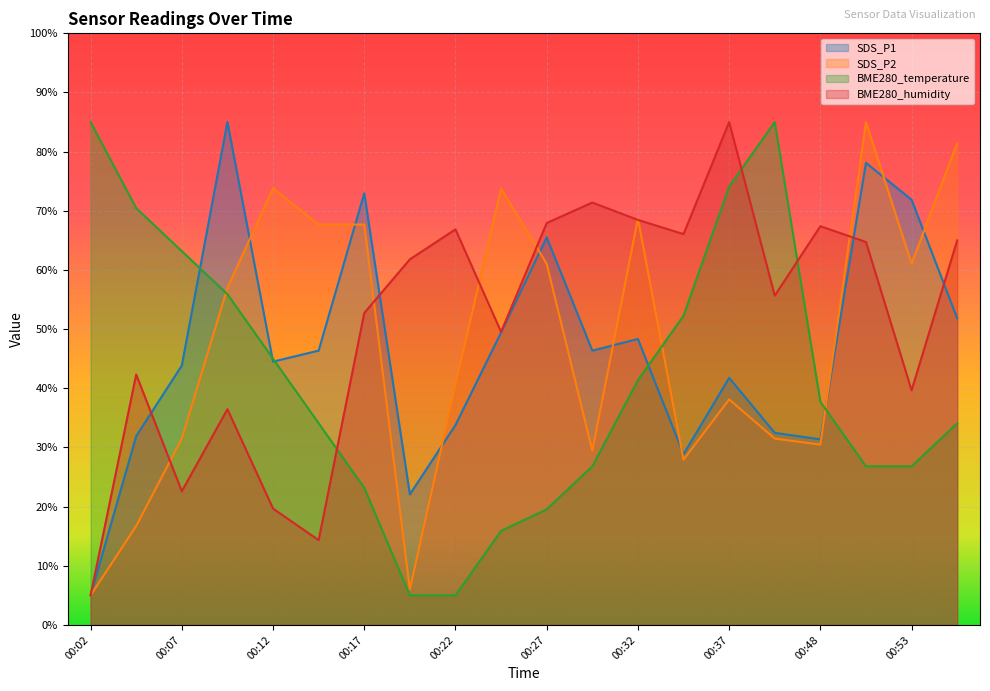

Between 00:39 and 00:19, which is larger?

00:39